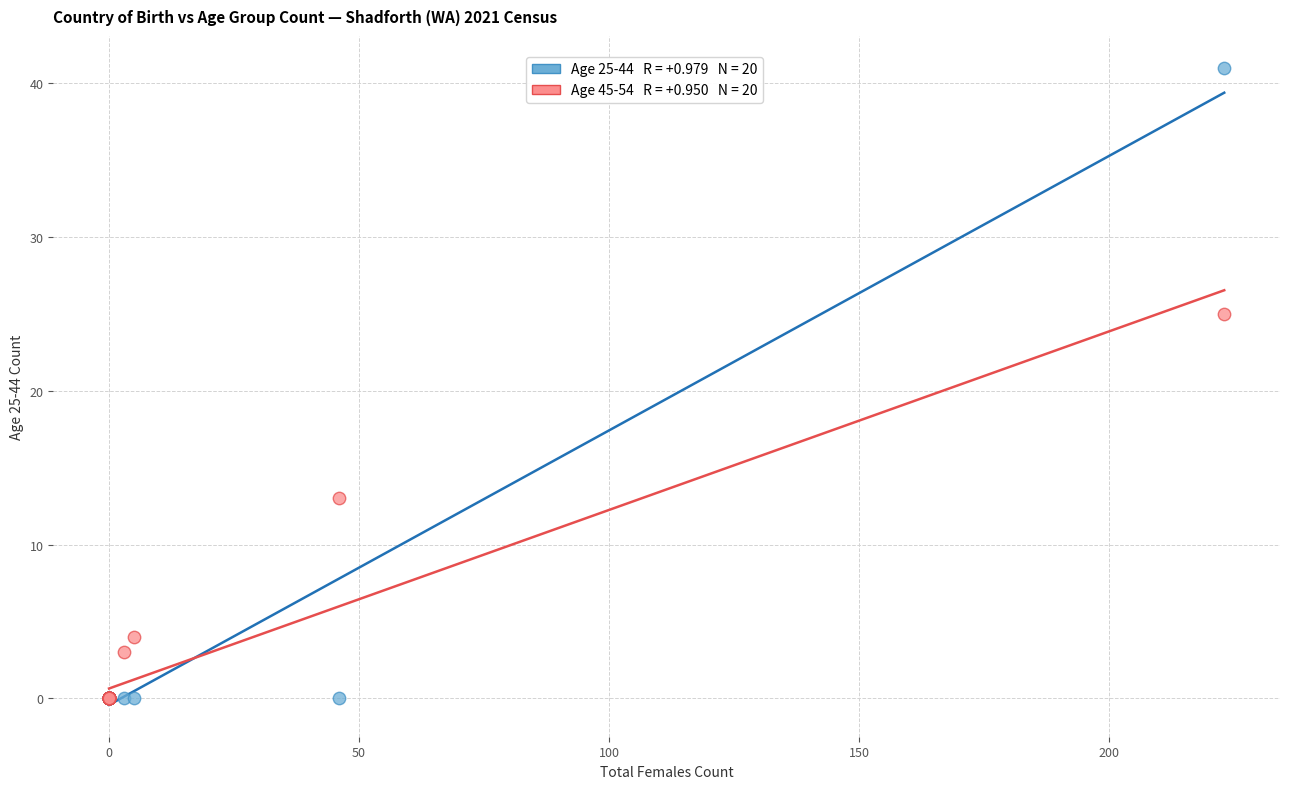

Across all series, what Y value is closest to 20?

25